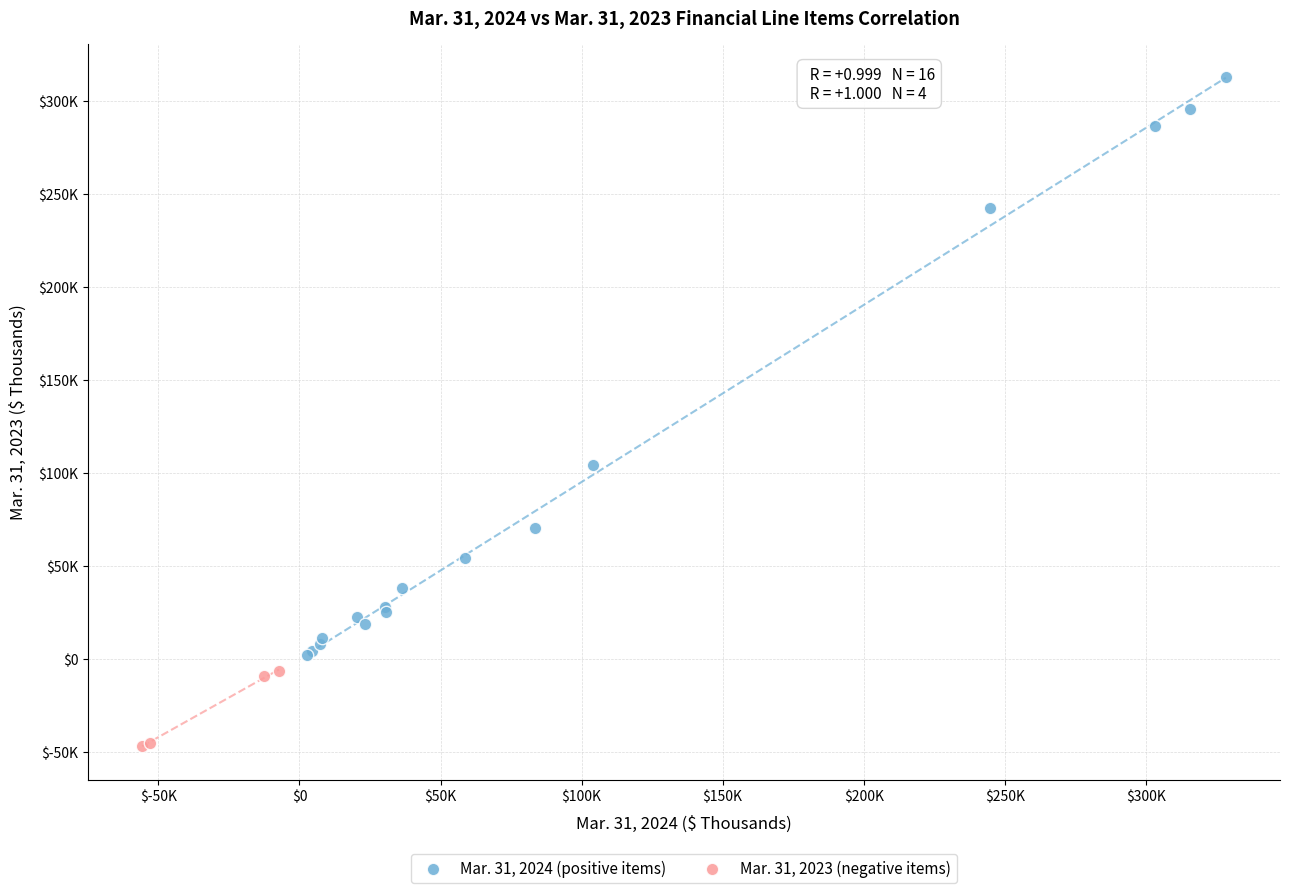

What are all the series names shown in the legend?

Mar. 31, 2024 (positive items), Mar. 31, 2023 (negative items)